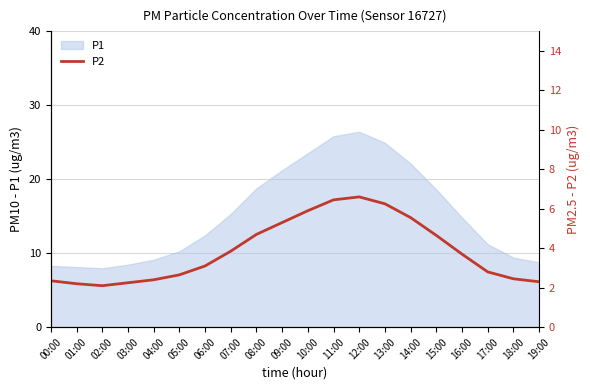

Reading right to left, transcribe all the data shown in this chart.

2.3	2.5	2.8	3.7	4.7	5.5	6.2	6.6	6.5	5.9	5.3	4.7	3.9	3.1	2.6	2.4	2.2	2.1	2.2	2.4